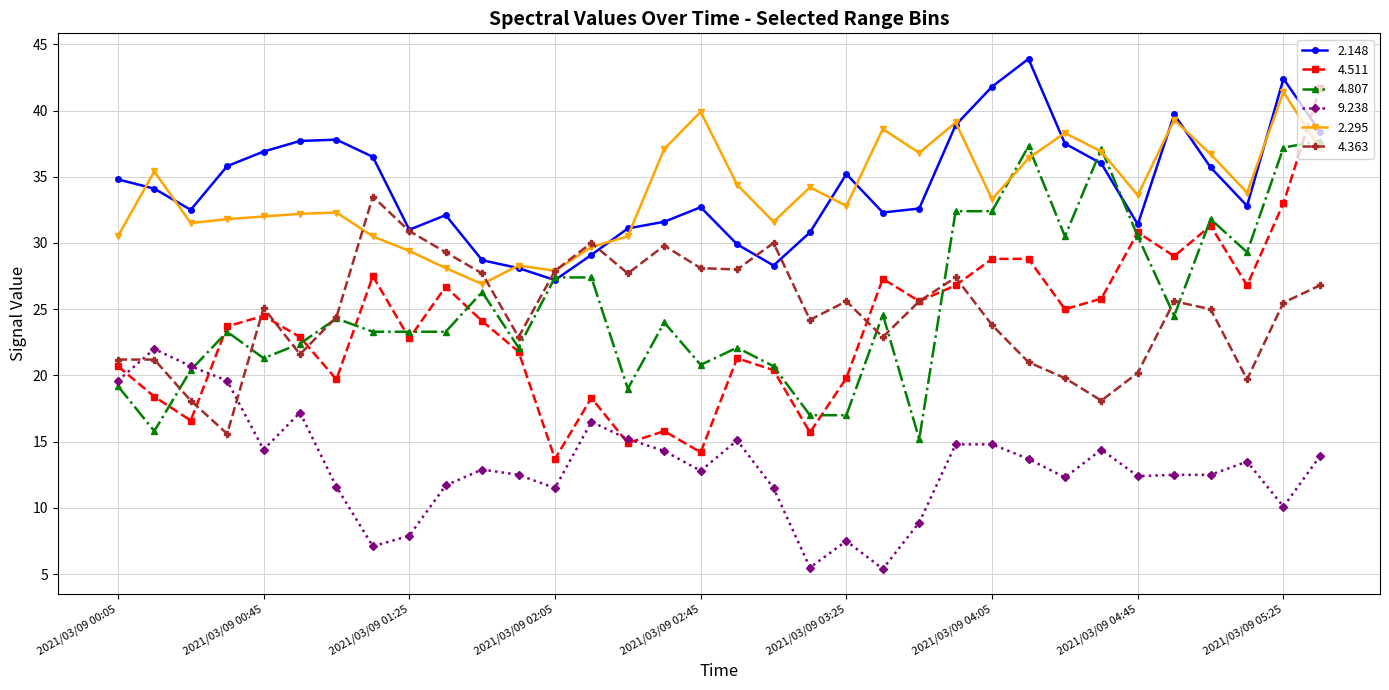

How many interior local valleys does the 4.511 series have?

11